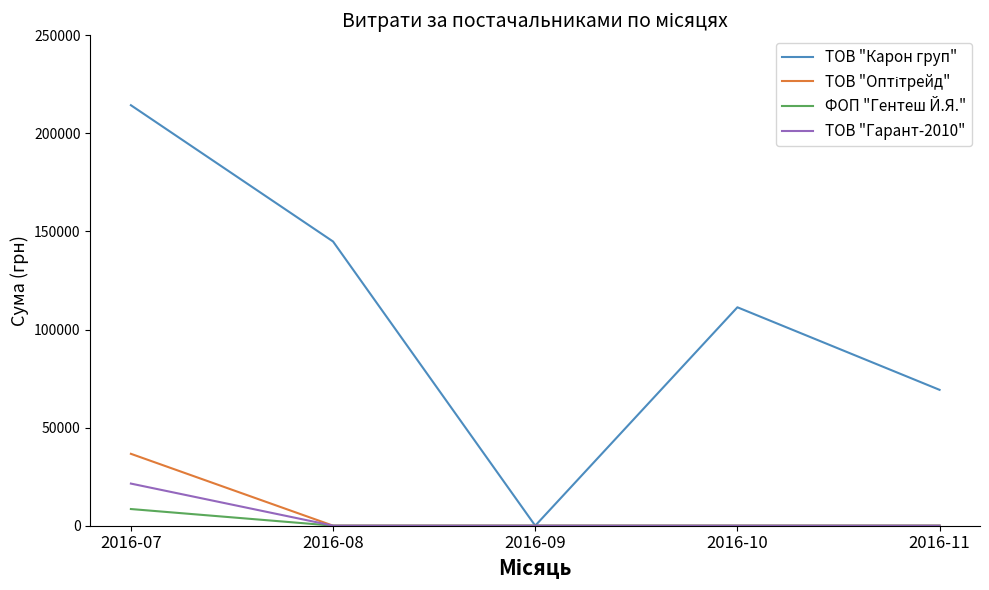

Is this an area chart (filled region under the line)?

No